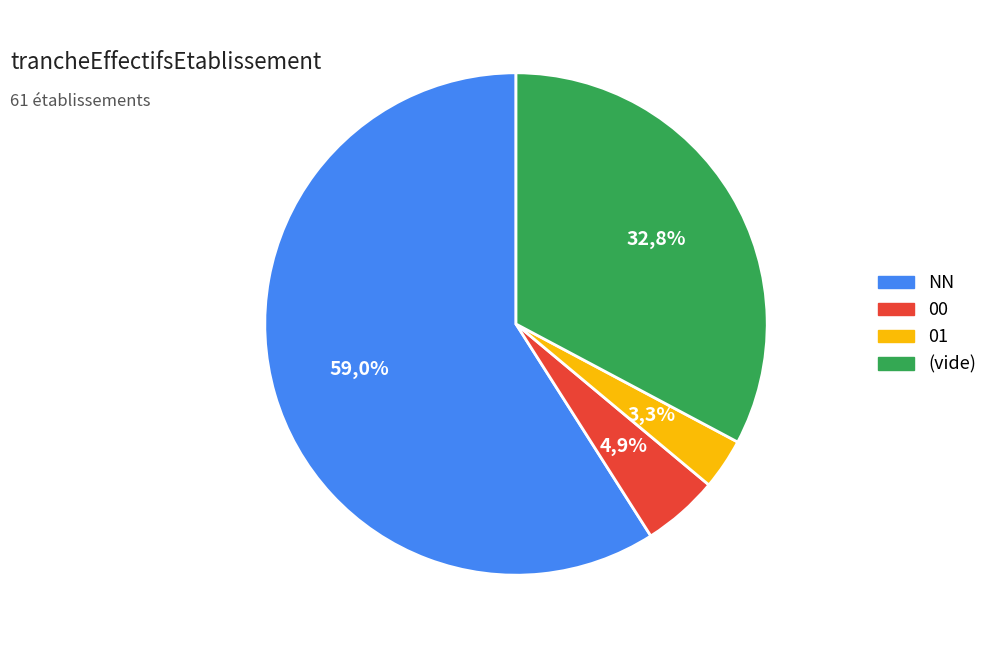

To the nearest percent, what percentage of the pie is 01?

3%